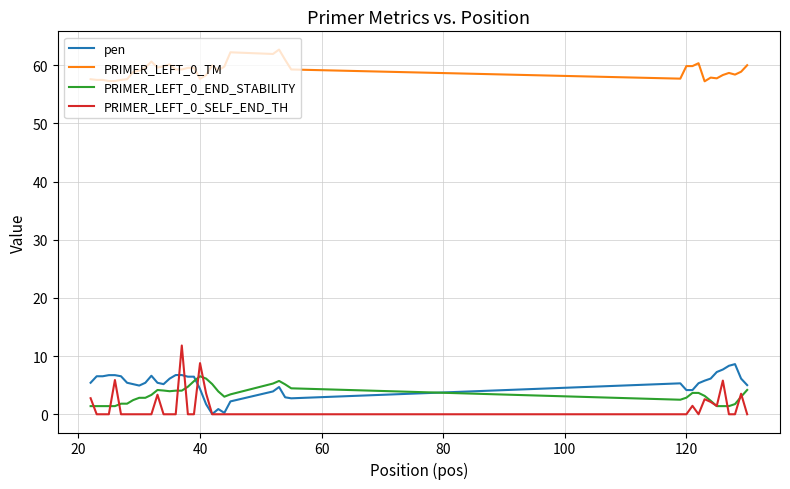

What is the greatest value displayed?

62.7